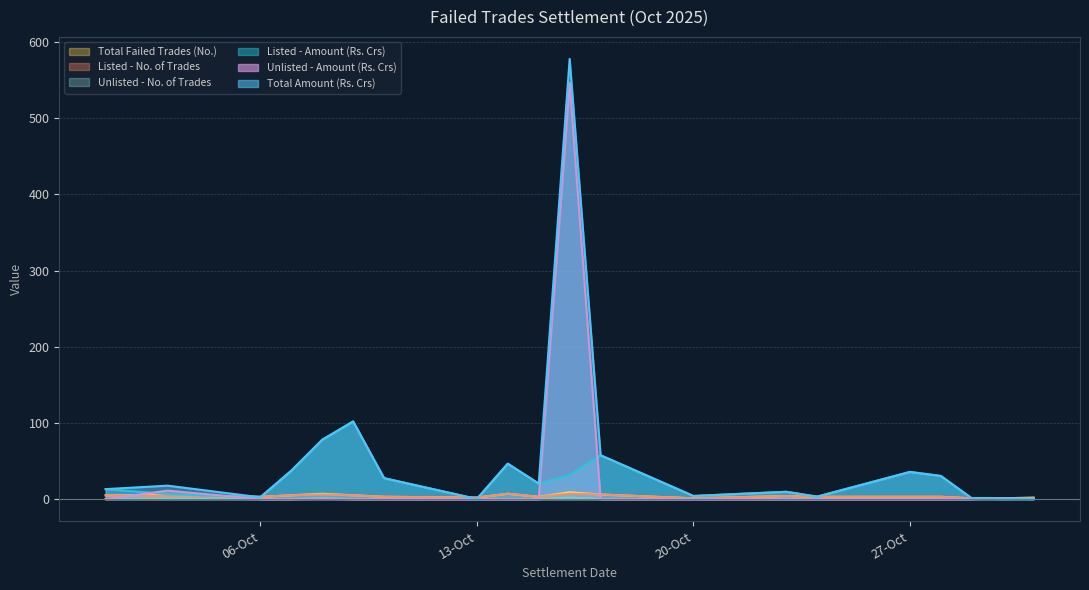

How many interior local peaks does the Listed - No. of Trades series have?

4